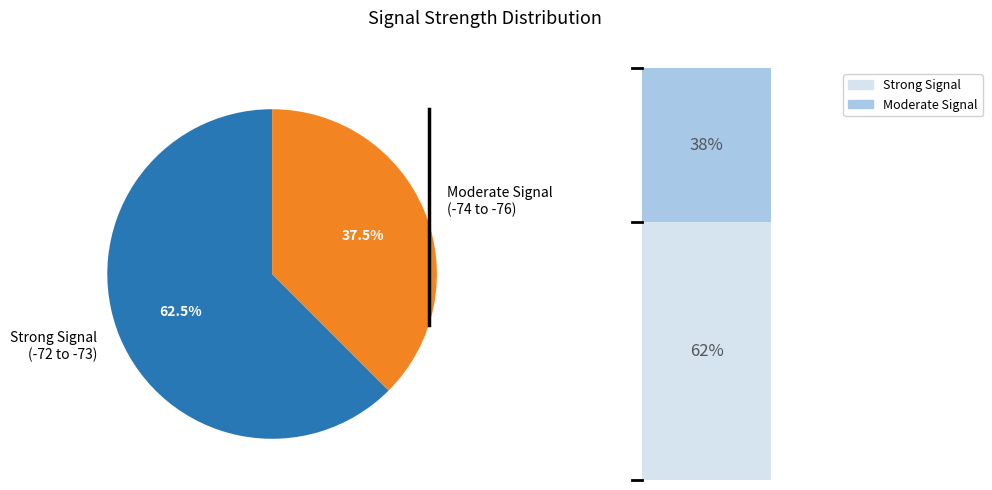

Combined, what portion of the pie is SDS_P1 and SDS_P2?

100.0%